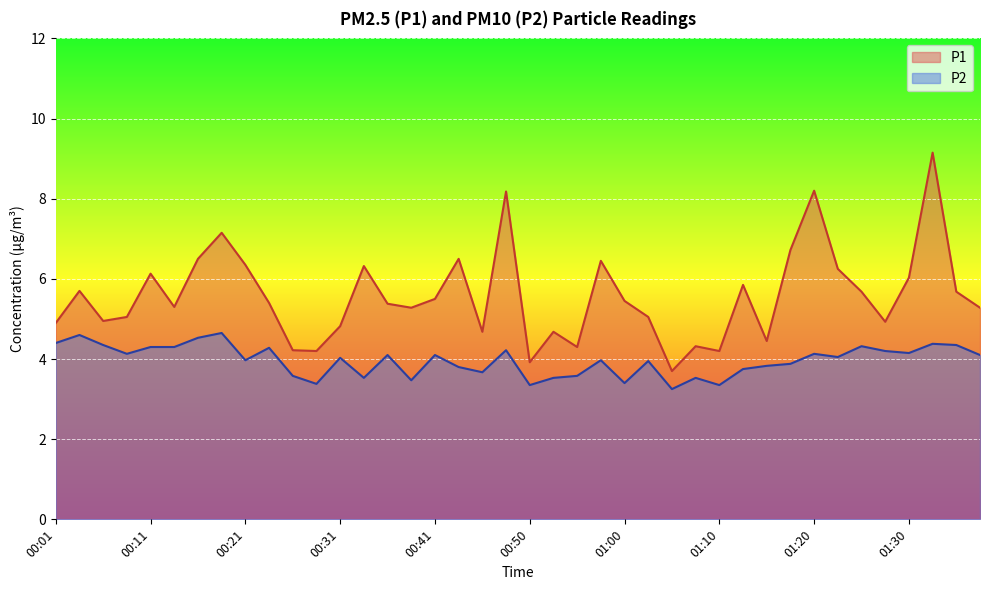

At which category is the sum across all series the highest?

01:33